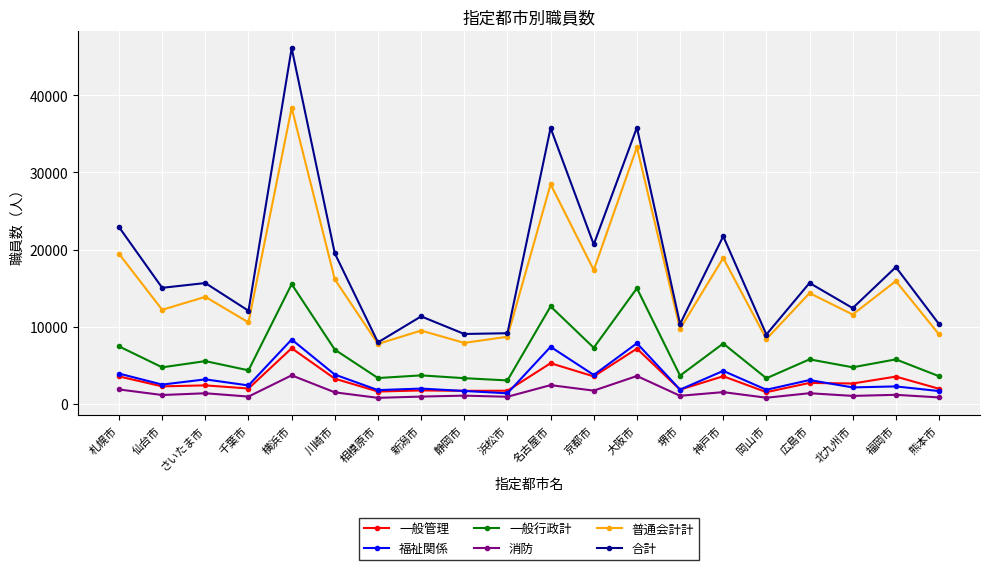

What is the maximum value for 普通会計計?

38394